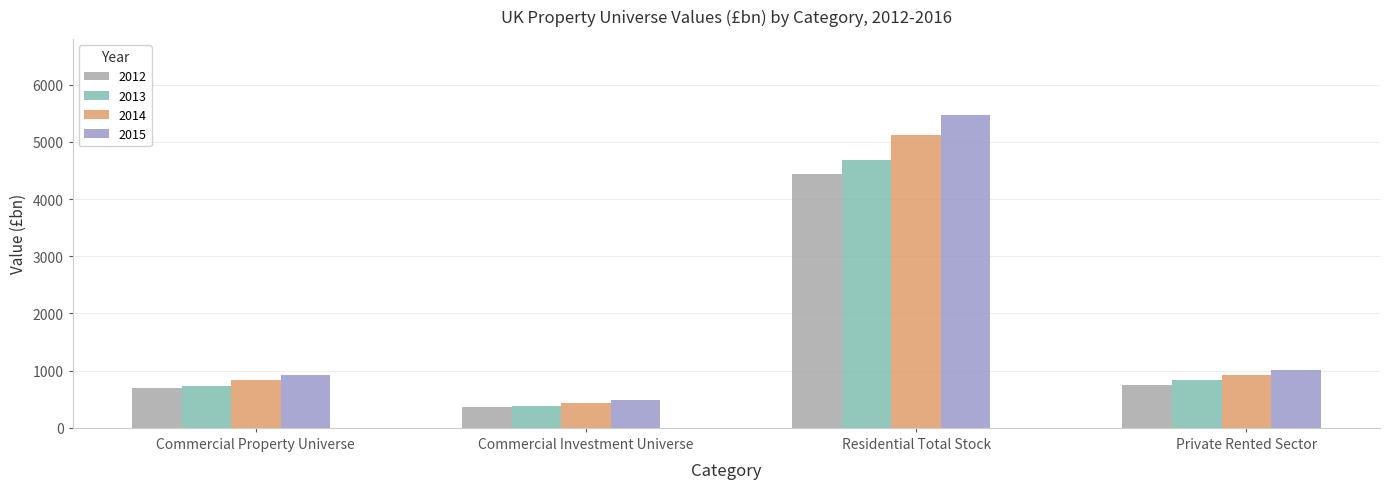

Rank the series by their maximum value, from lowest to highest.

2012, 2013, 2014, 2015